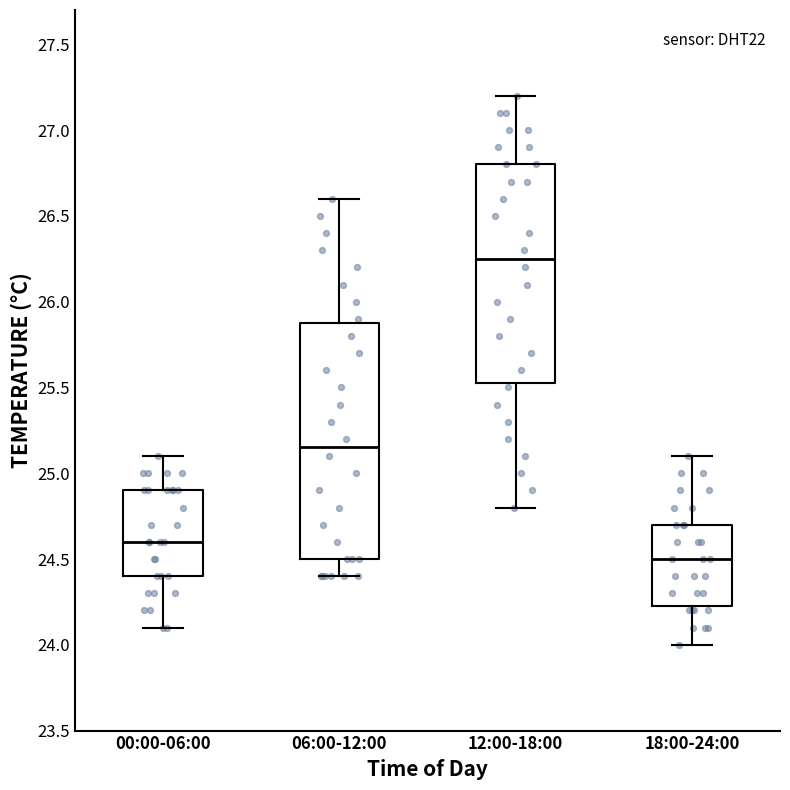

Where is the upper edge of the box for 18:00-24:00 on the y-axis? The values are not printed on the chart, so give them approximately, as read against the axis.

24.70